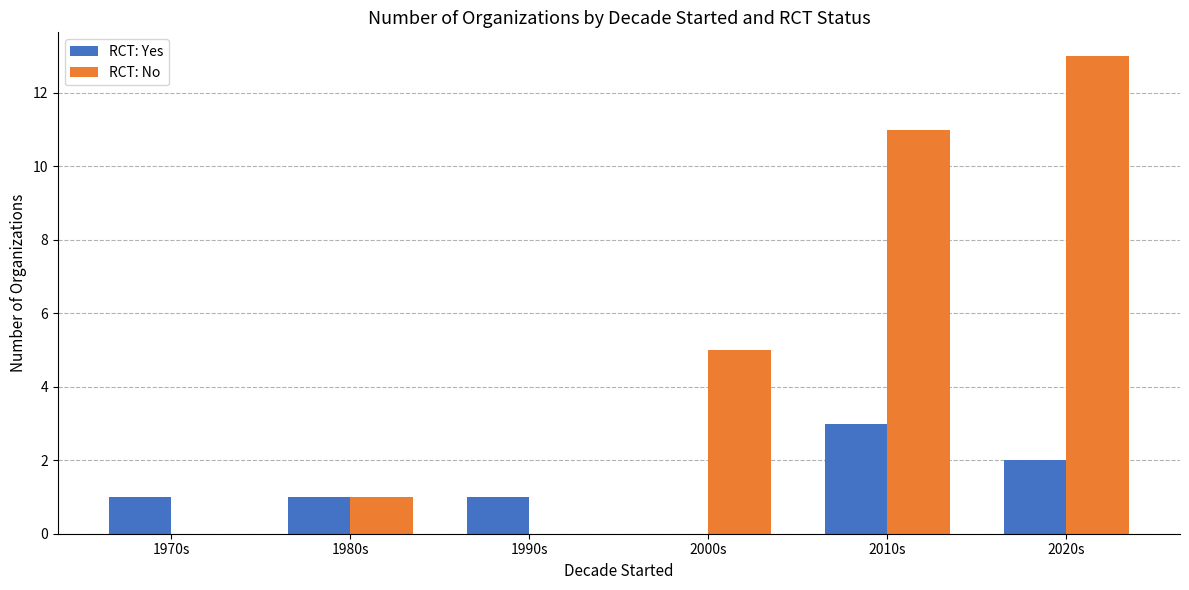

Which series changed the most between 1970s and 2000s?

RCT: No